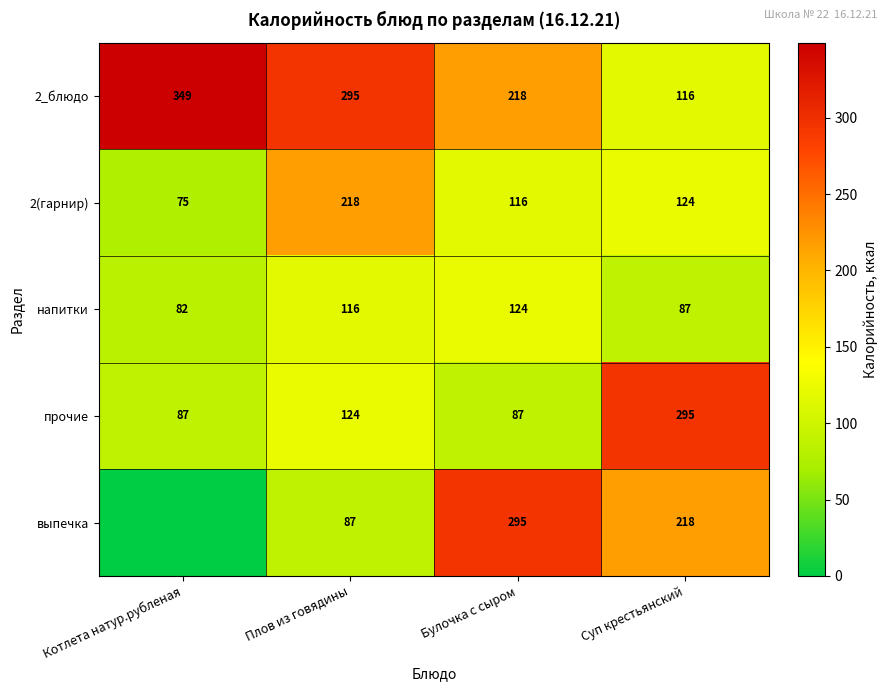

What is the difference between the прочие values at Суп крестьянский and Котлета натур.рубленая?

208